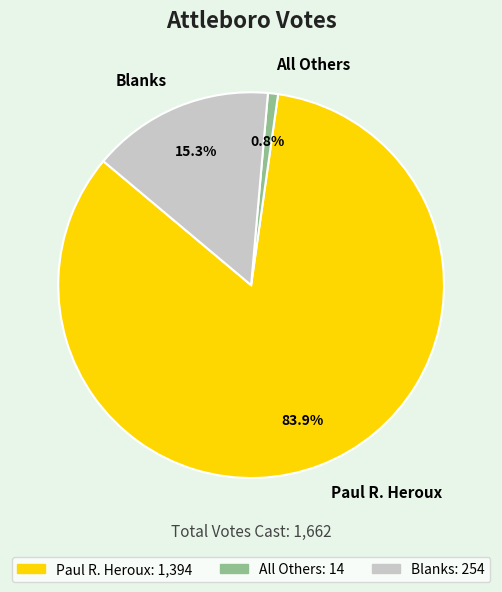

Combined, do Blanks and Paul R. Heroux account for over 50%?

Yes